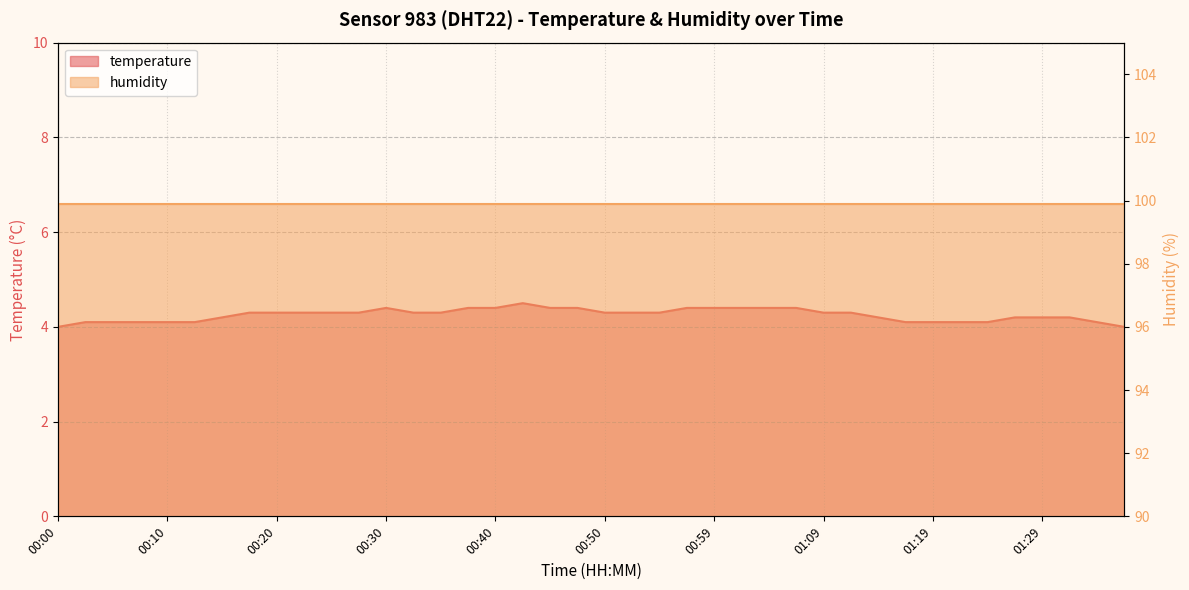

Between 00:32 and 00:05, which is larger?

00:32